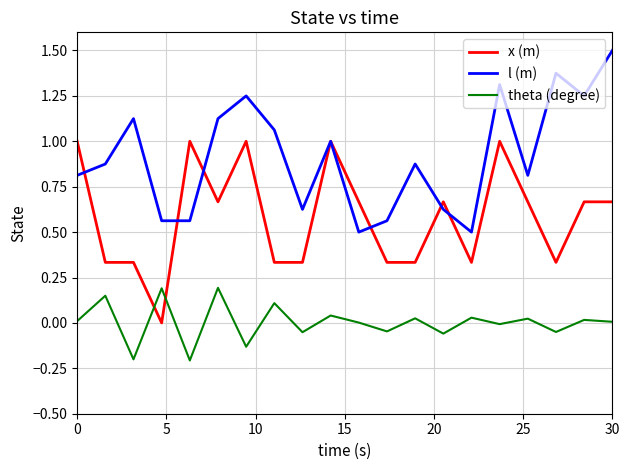

Which series has the largest total across all categories?

l (m)